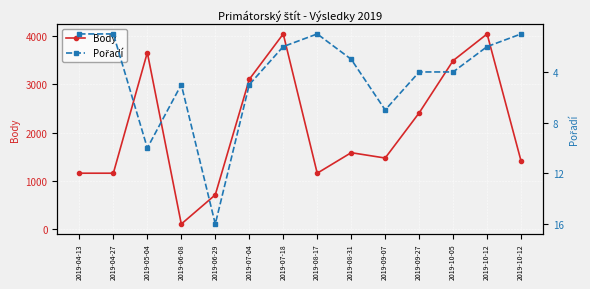

Which category has the lowest value in the Body series?

2019-06-08